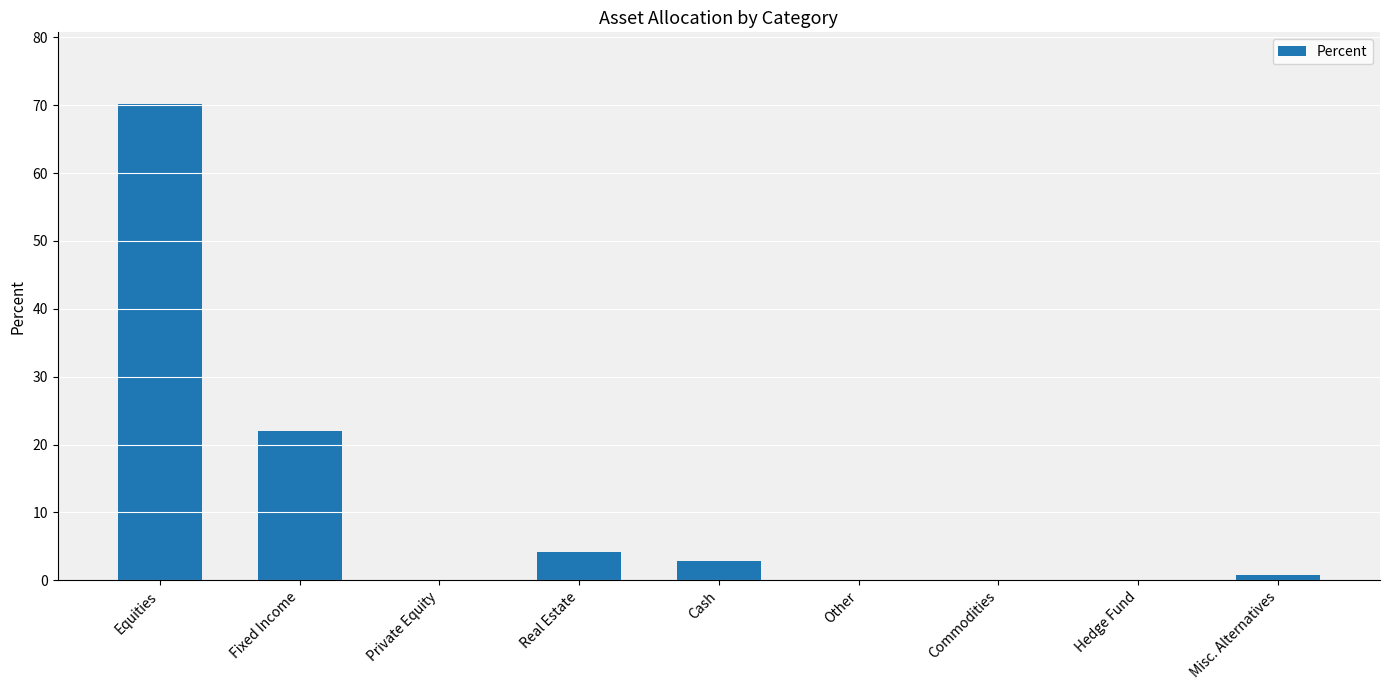

What is the sum of the values at Equities and Hedge Fund?

70.2